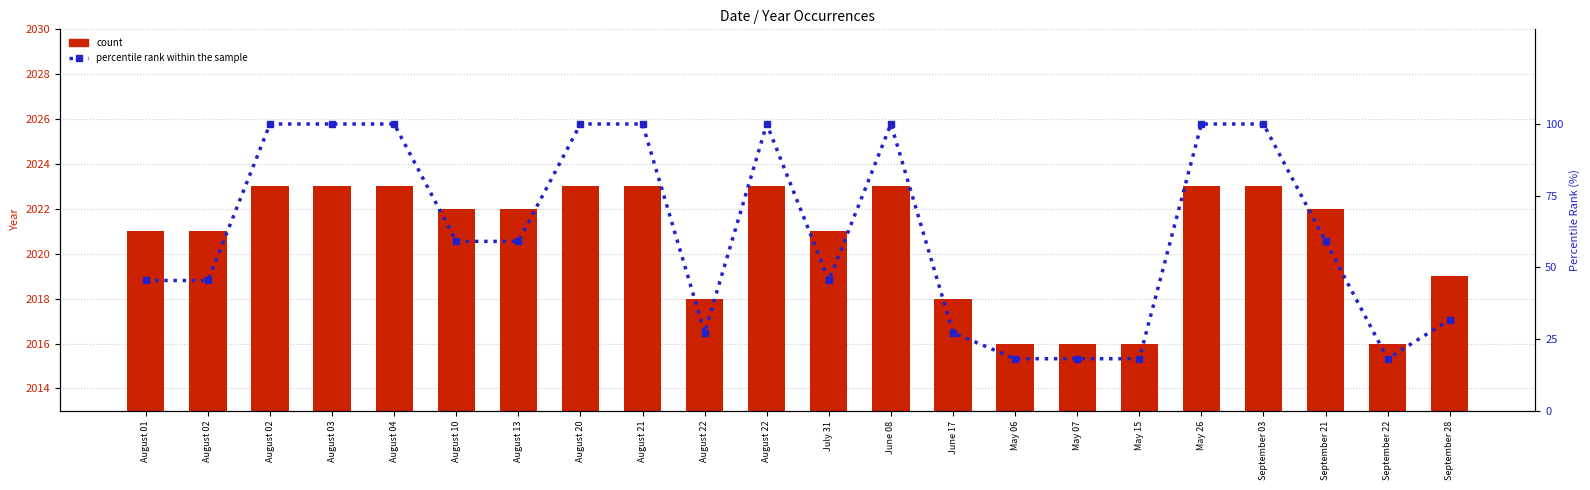

What is the sum of the count values at September 03 and May 06?

4039.0